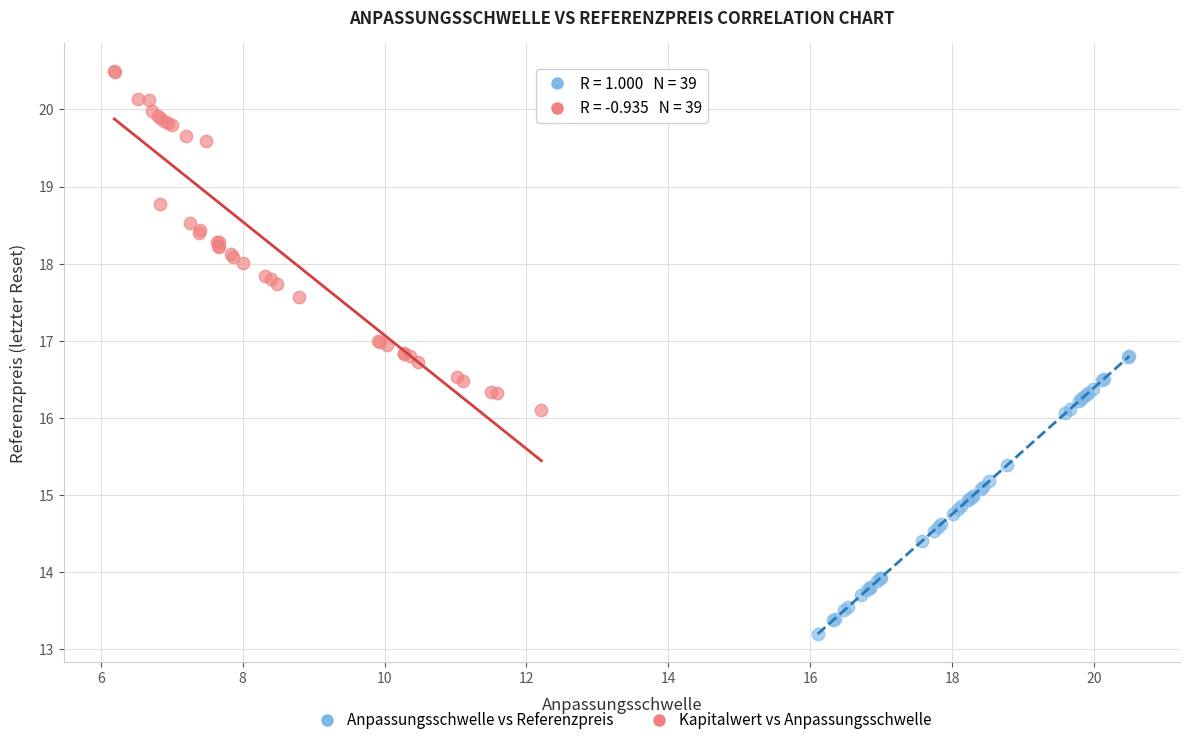

Which series has the widest spread of Y values?

Kapitalwert vs Anpassungsschwelle